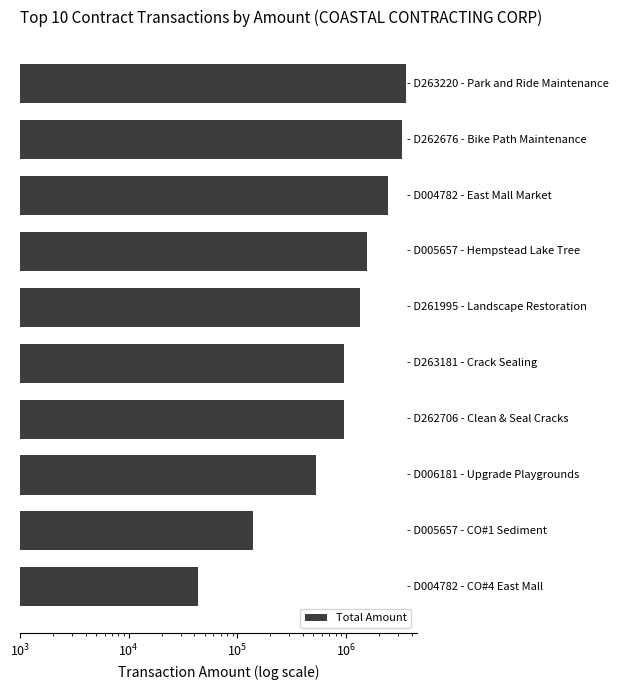

Read the value at 8.

139464.0